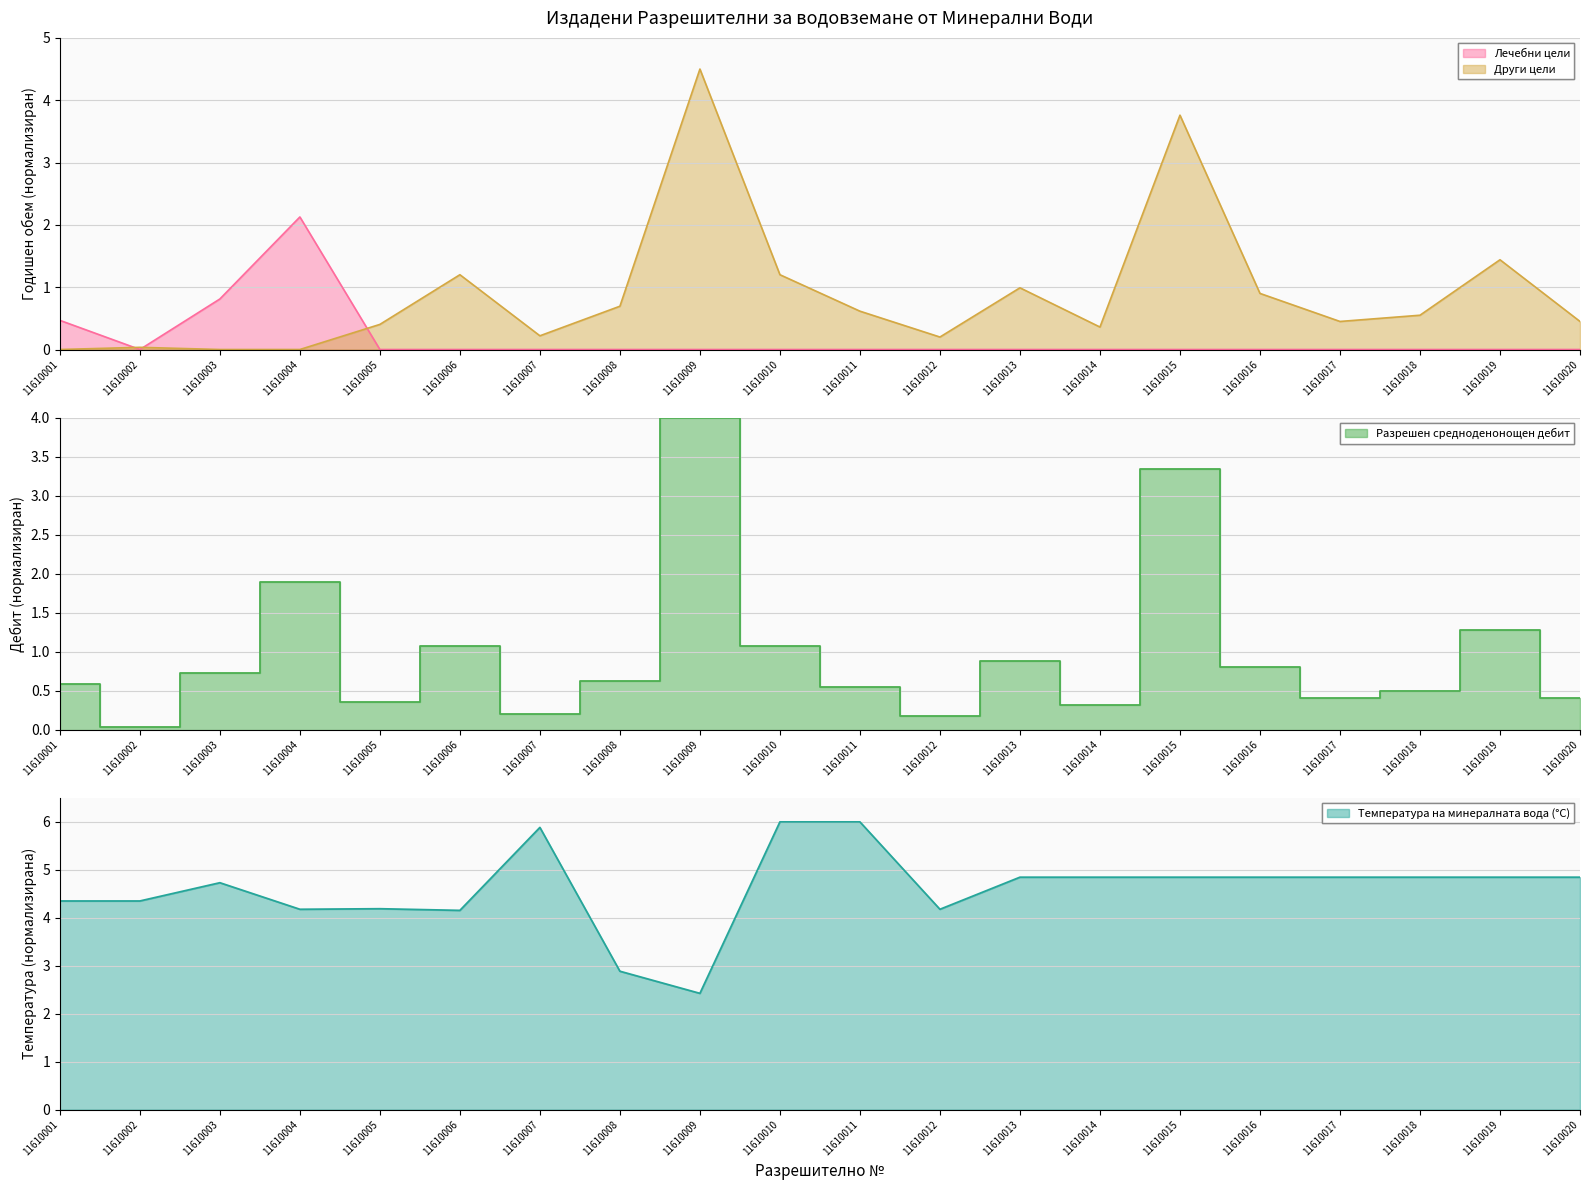

Is the value of Температура at 11610015 greater than the value of Разрешен денонощен дебит at 11610004?

Yes